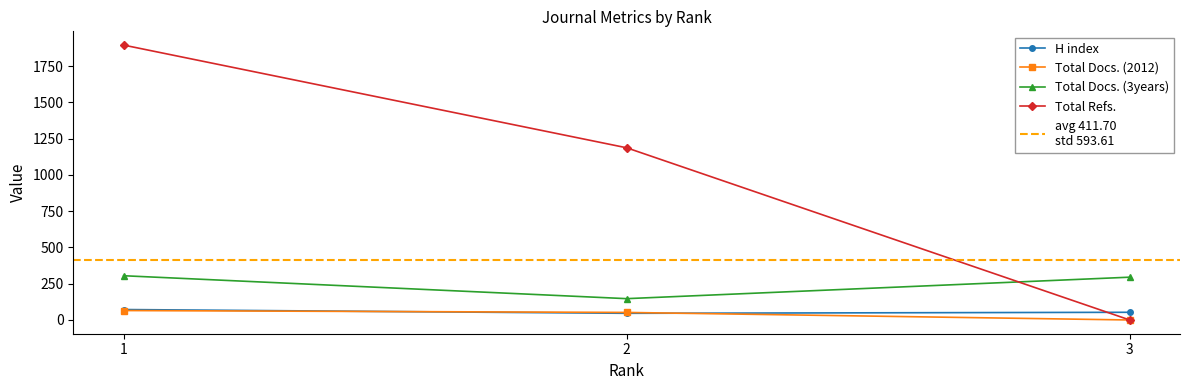

Which series has the largest total across all categories?

Total Refs.